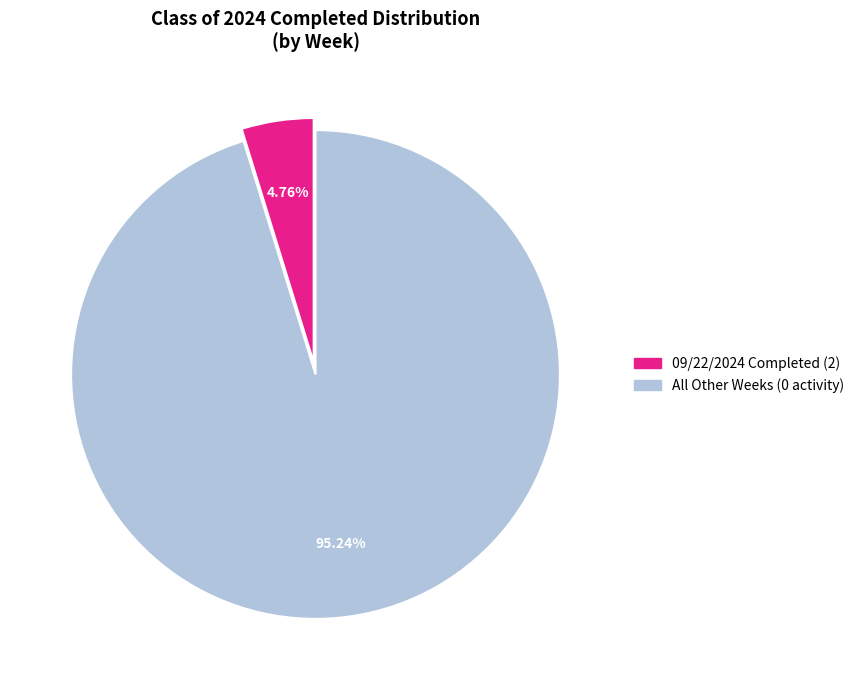

How many slices are in this pie chart?

2